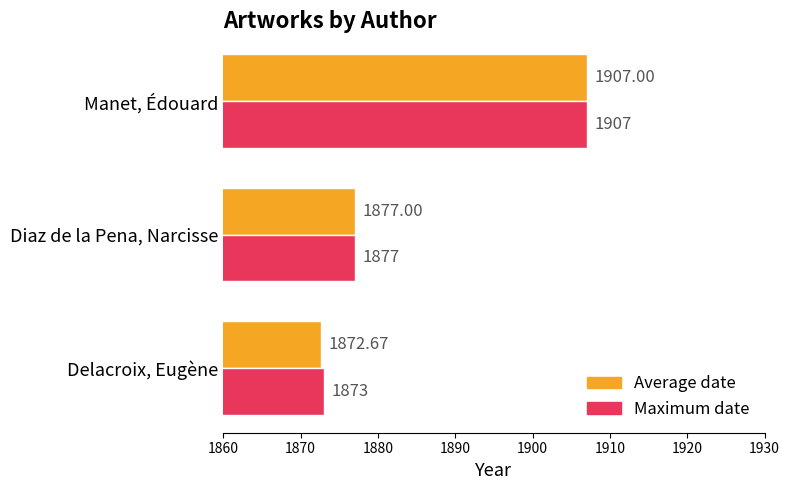

At Delacroix, Eugène, list the series in order from largest to smallest.

Maximum date, Average date